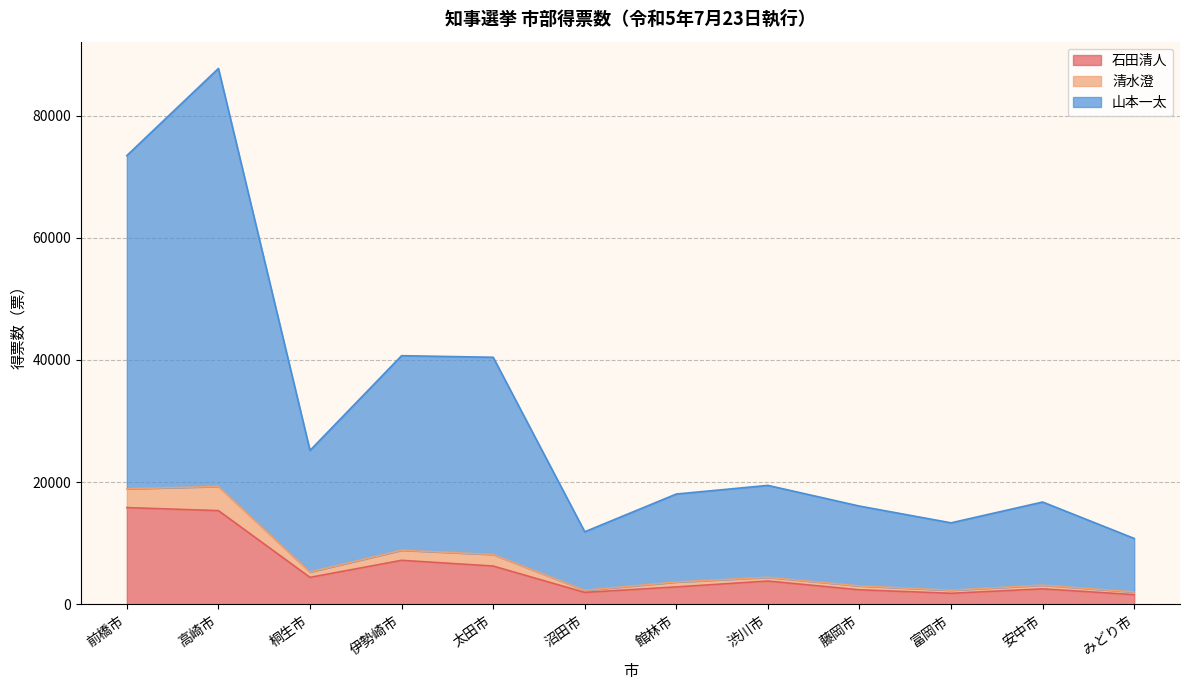

True or false: 石田清人 has a value of 22416 at 前橋市.

False